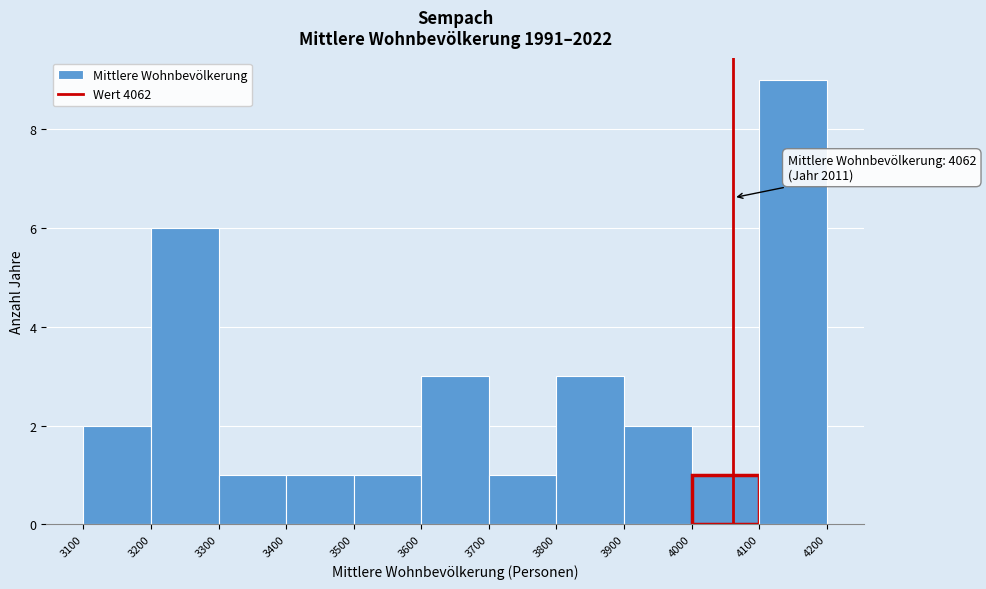

Which range on the x-axis has the tallest bar?

4100 to 4200